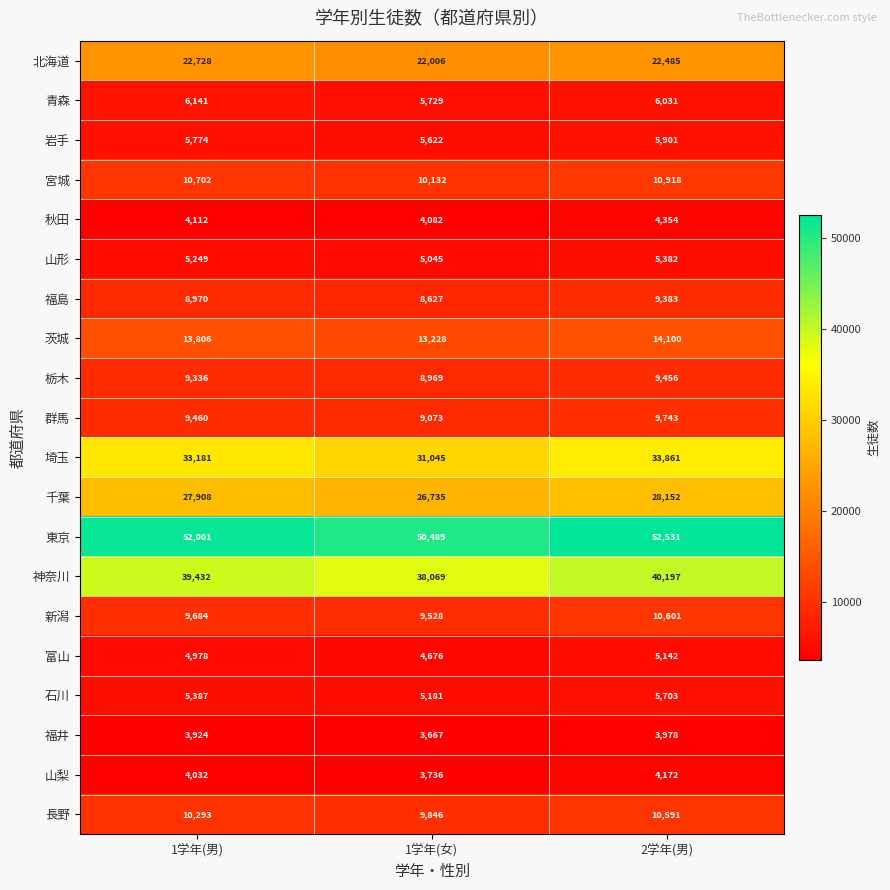

What is the maximum value shown in the chart?

52531